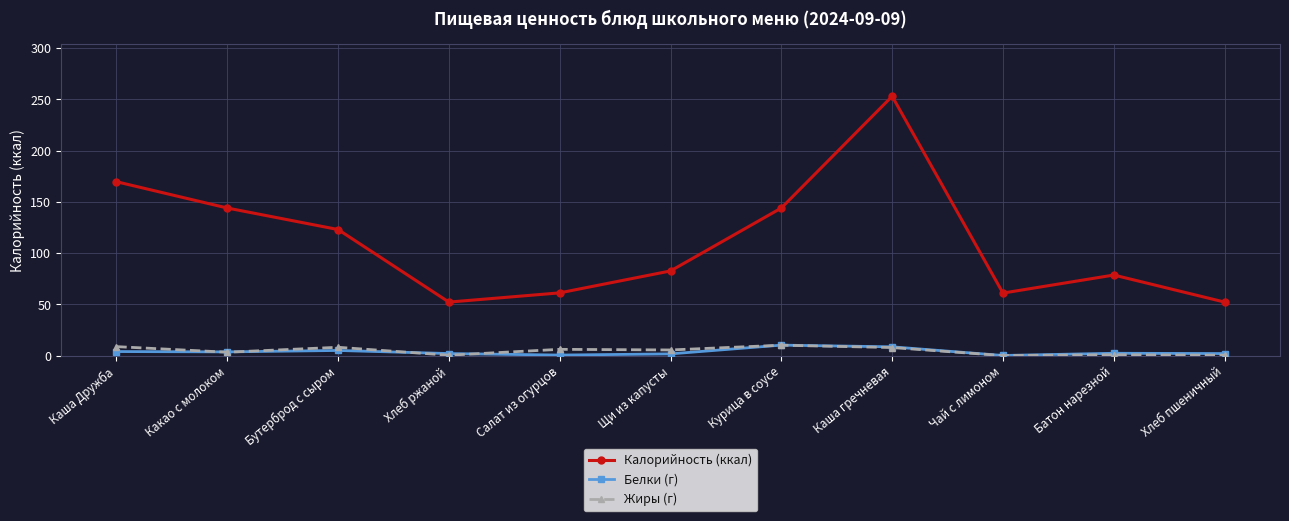

What is the greatest value displayed?

253.1